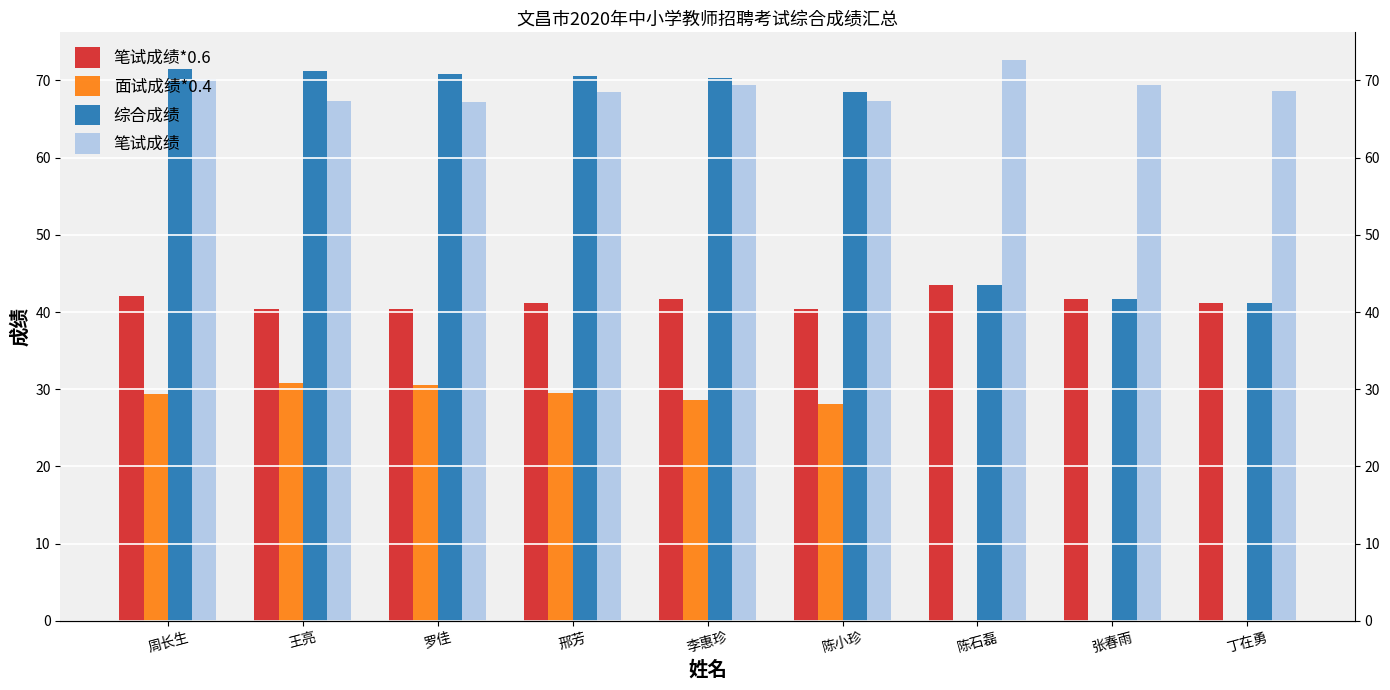

The value of 综合成绩 at 罗佳 is 40.6. True or false?

False